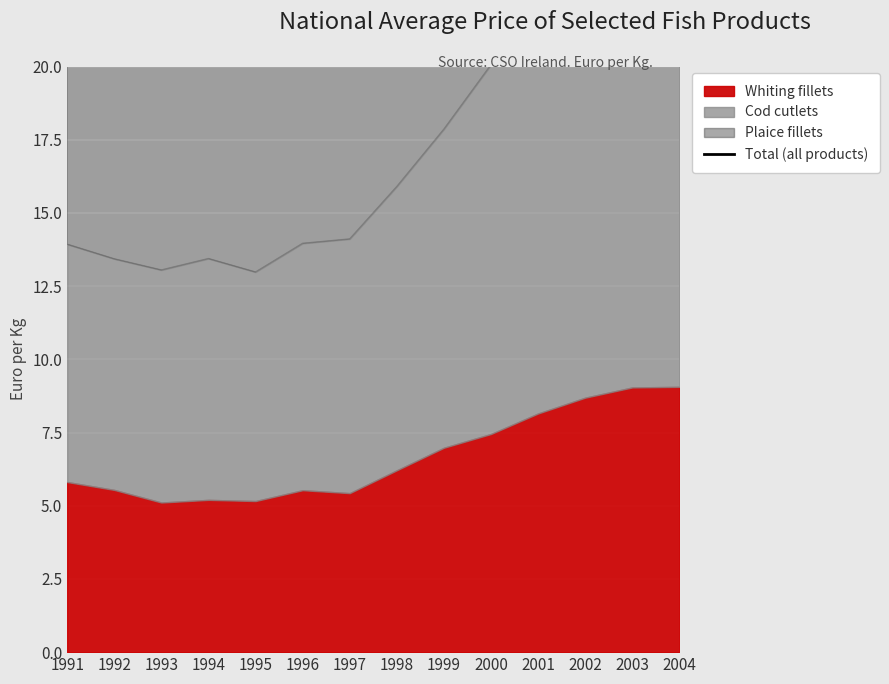

Where does the data first go above 27?

1998